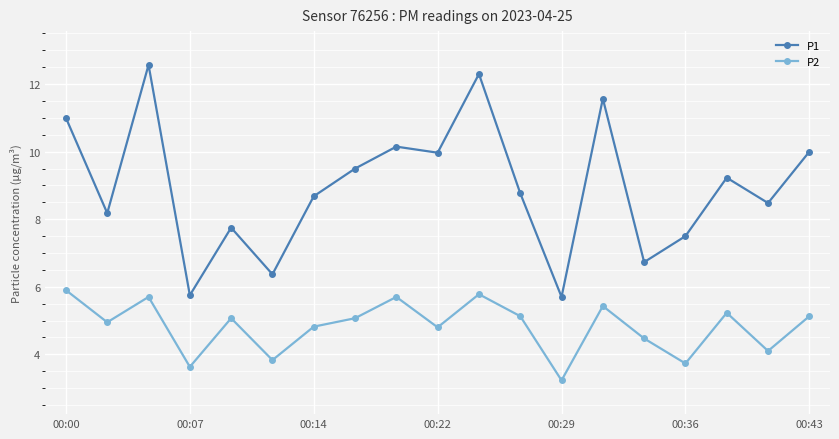

Which series has the largest range (max minus min)?

P1